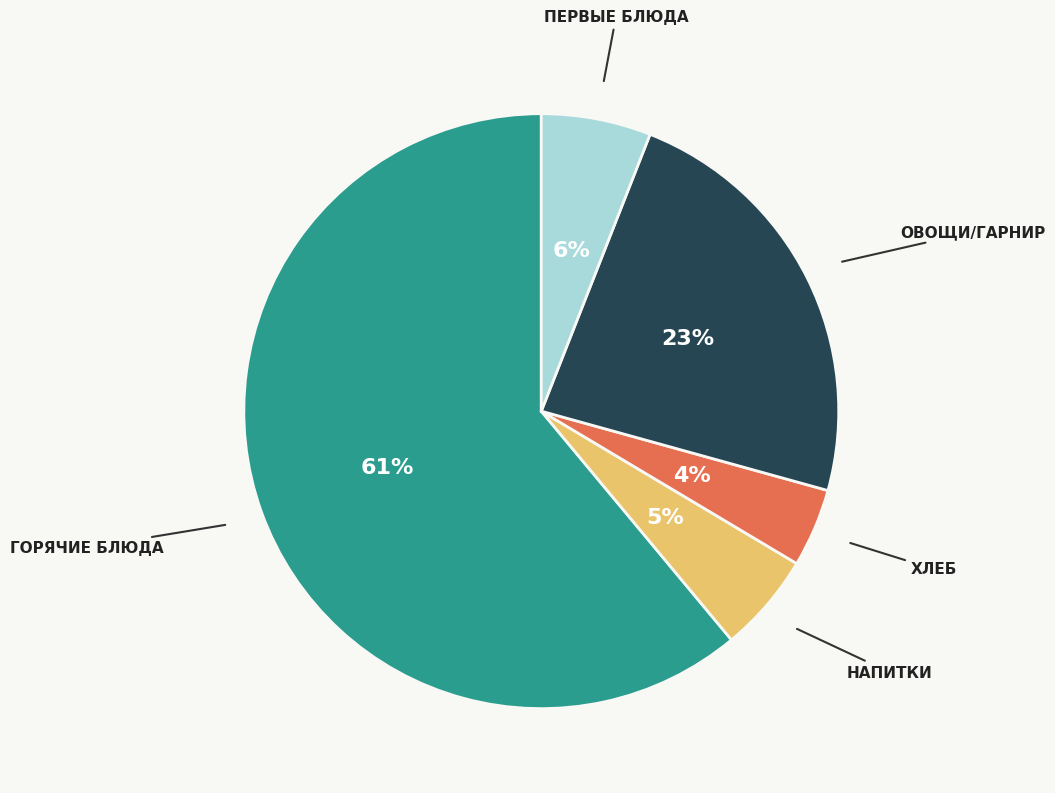

To the nearest percent, what is the average slice percentage?

20%